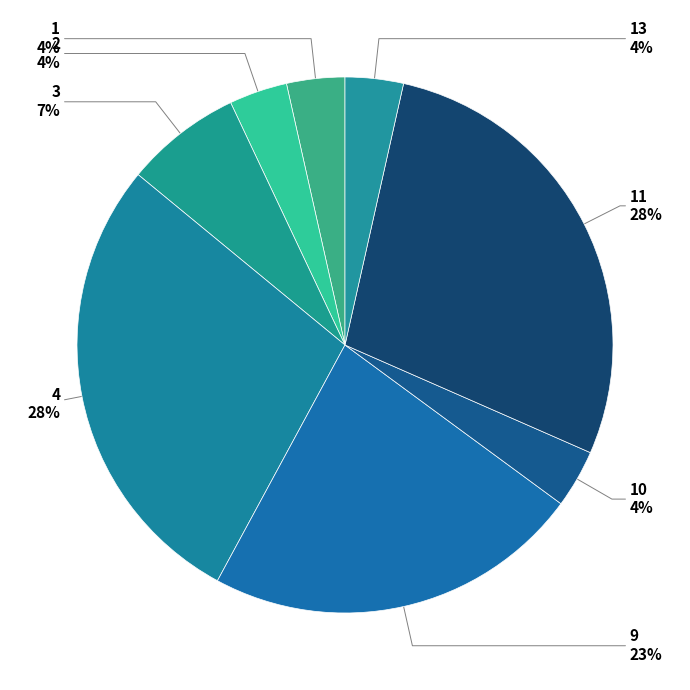

What is the smallest slice in the pie chart?

1